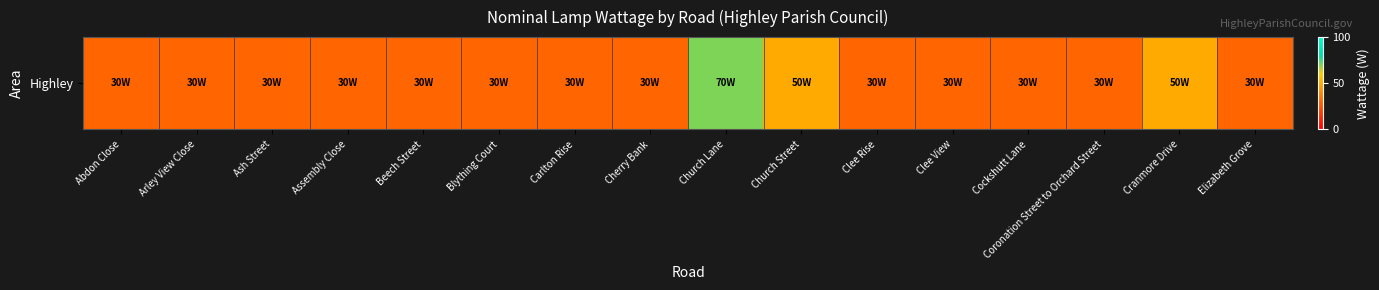

What value does the data have at Church Street?

50